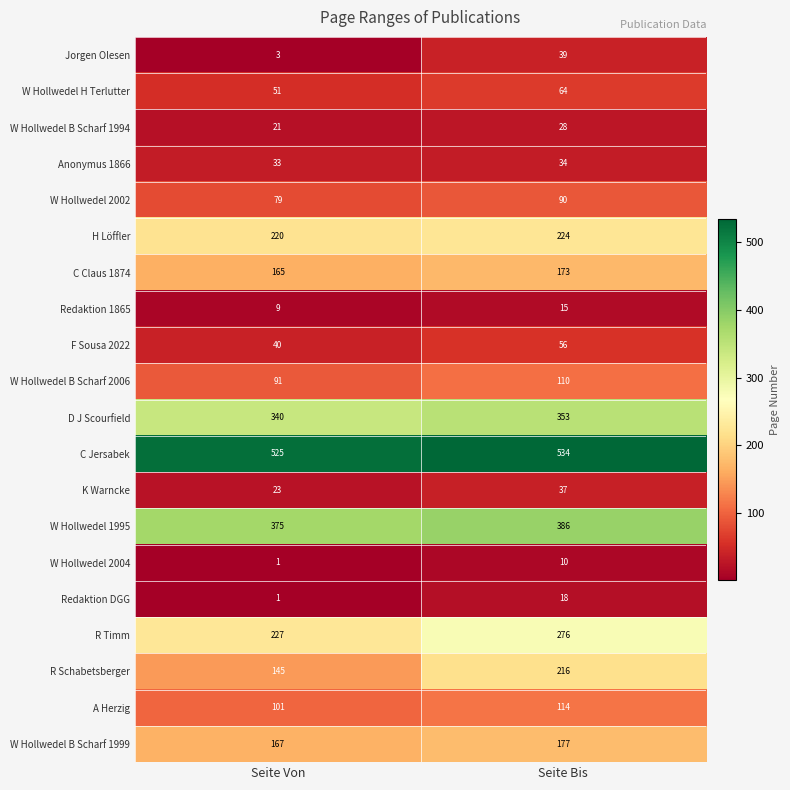

The value of H Löffler at Seite Bis is 388. True or false?

False